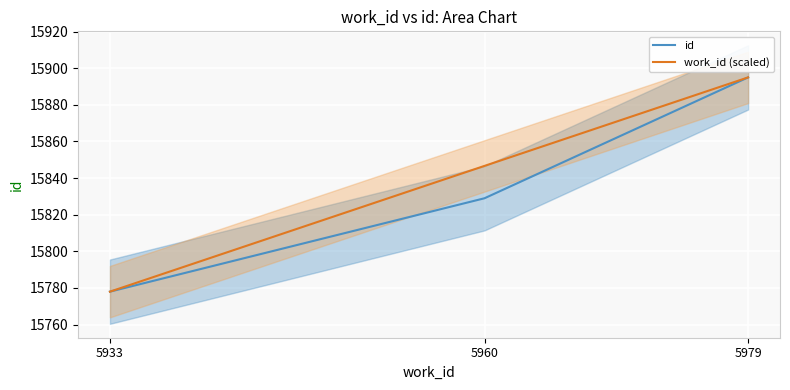

The id series shows 11050.1 at 5979. True or false?

False